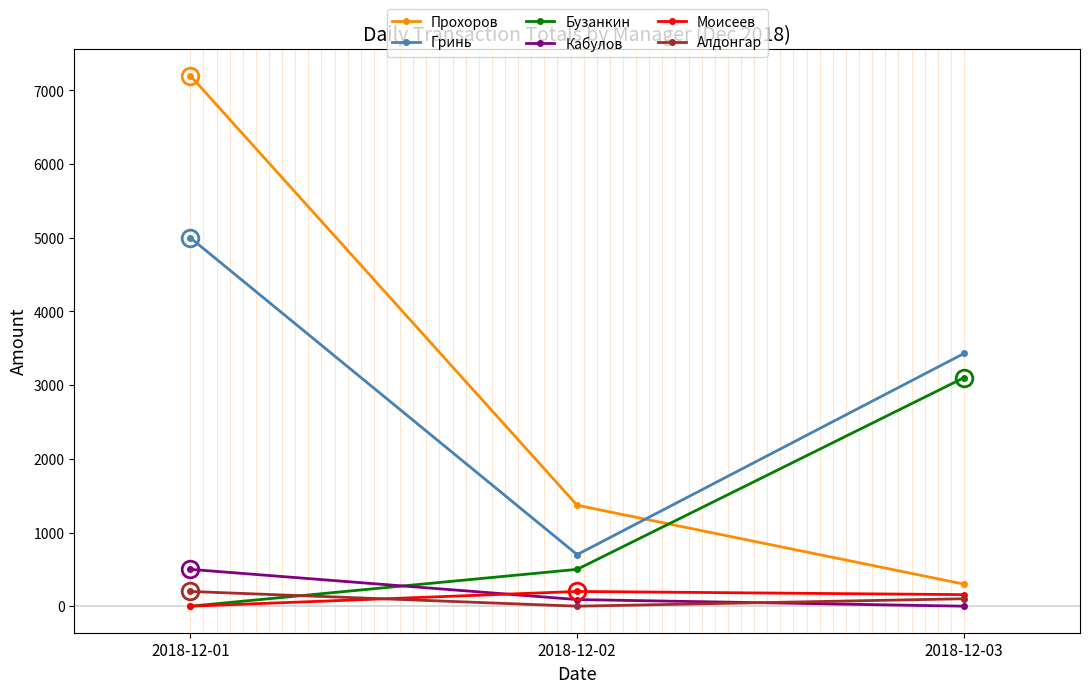

What is the average value of the Прохоров series?

2957